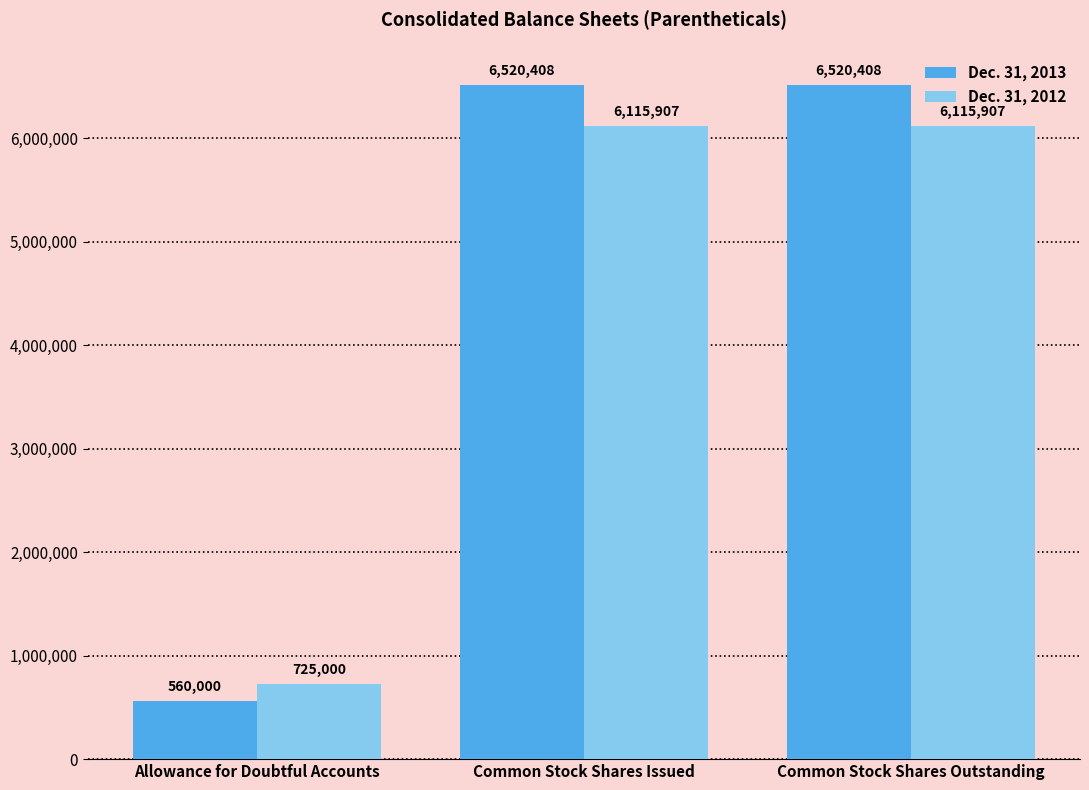

How many groups of bars are there?

3